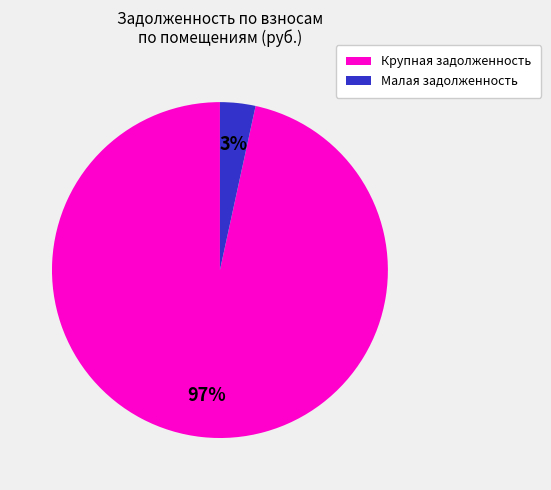

How many slices are in this pie chart?

2